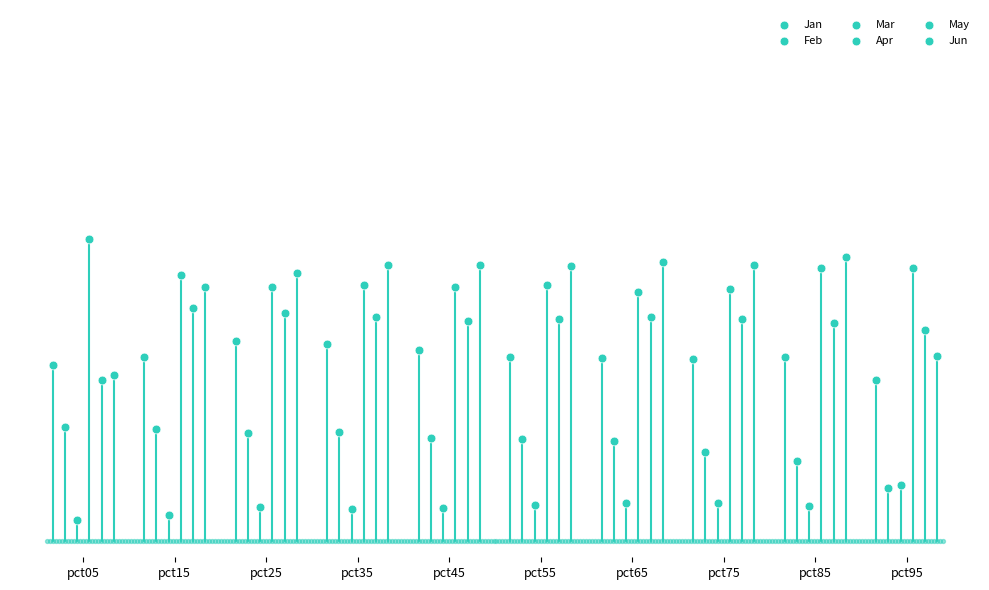

Which series contains the lowest Y value?

Mar